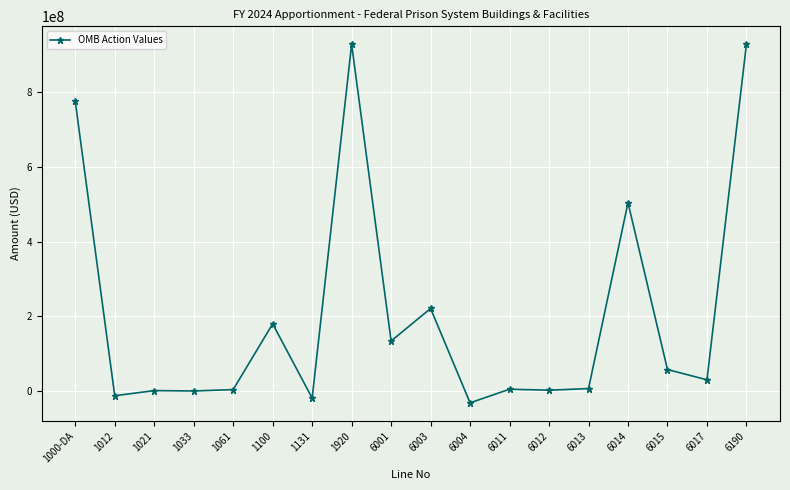

What is the difference between the values at 6013 and 6001?

127239506